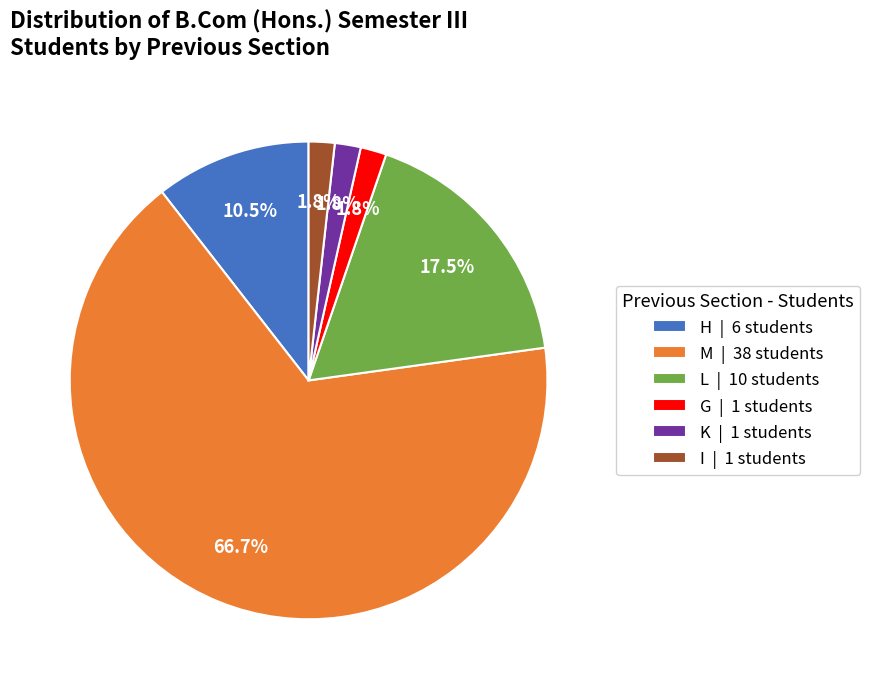

Do M and H together represent more than half of the pie?

Yes